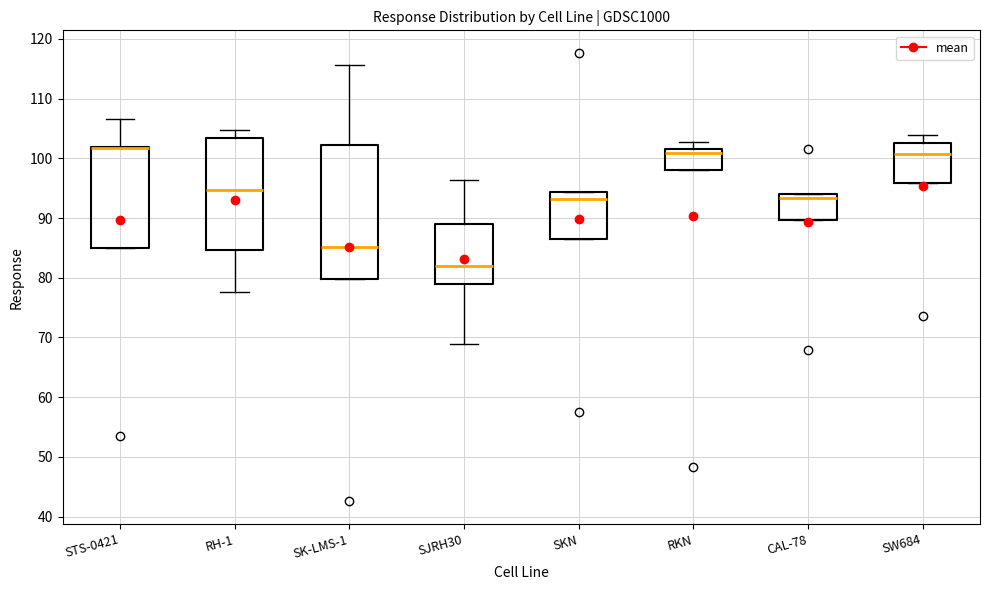

Reading left to right, transcribe this box plot: for each box, give where its median line is, the range the box spans, and where its two whiskers end, as read against the y-axis. The values are not printed on the chart, so give them approximately, as read against the axis.

STS-0421: median 102 (drawn on the box's upper edge), box 85 to 102, whiskers 85 to 107
RH-1: median 95, box 85 to 103, whiskers 78 to 105
SK-LMS-1: median 85, box 80 to 102, whiskers 80 to 116
SJRH30: median 82, box 79 to 89, whiskers 69 to 96
SKN: median 93, box 86 to 94, whiskers 86 to 94
RKN: median 101, box 98 to 102, whiskers 98 to 103
CAL-78: median 93, box 90 to 94, whiskers 90 to 94
SW684: median 101, box 96 to 103, whiskers 96 to 104